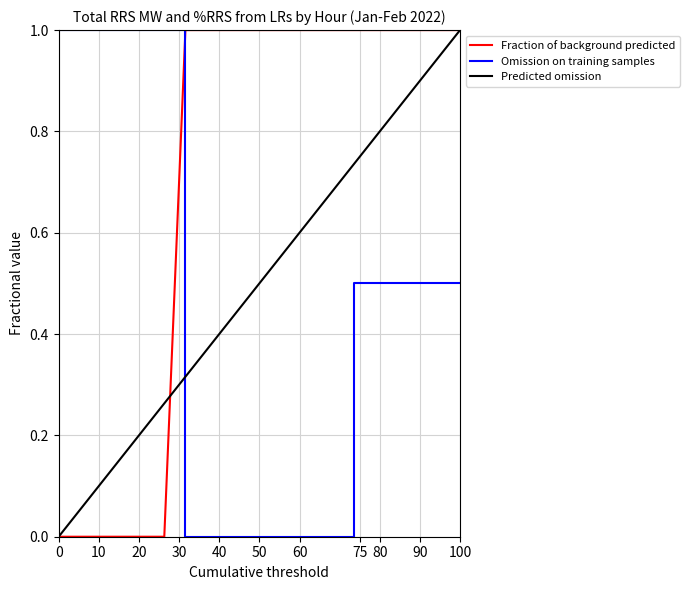

What is the highest value of the Predicted omission series?

1.0